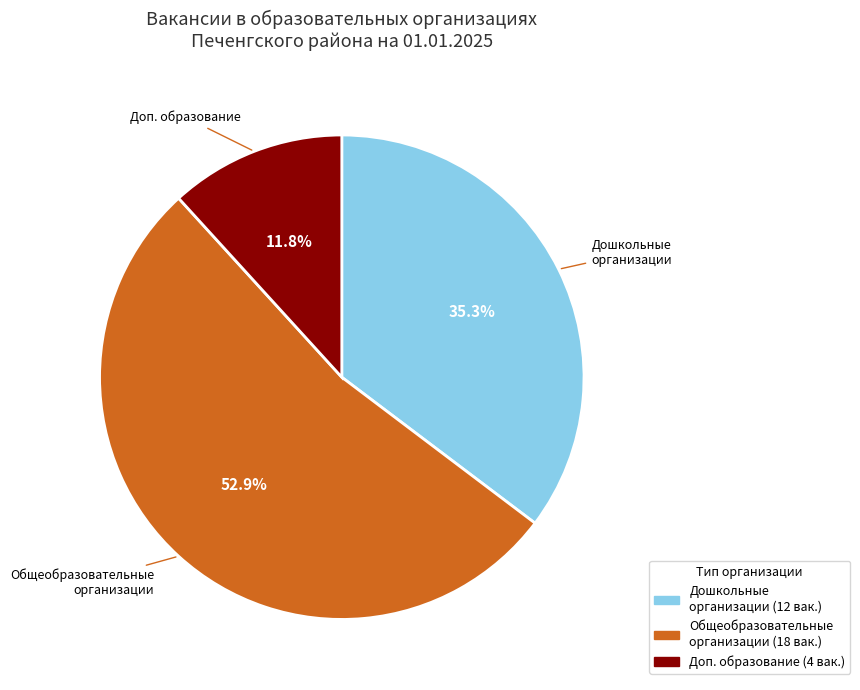

To the nearest percent, what is the difference between the largest and smallest slice percentages?

41%